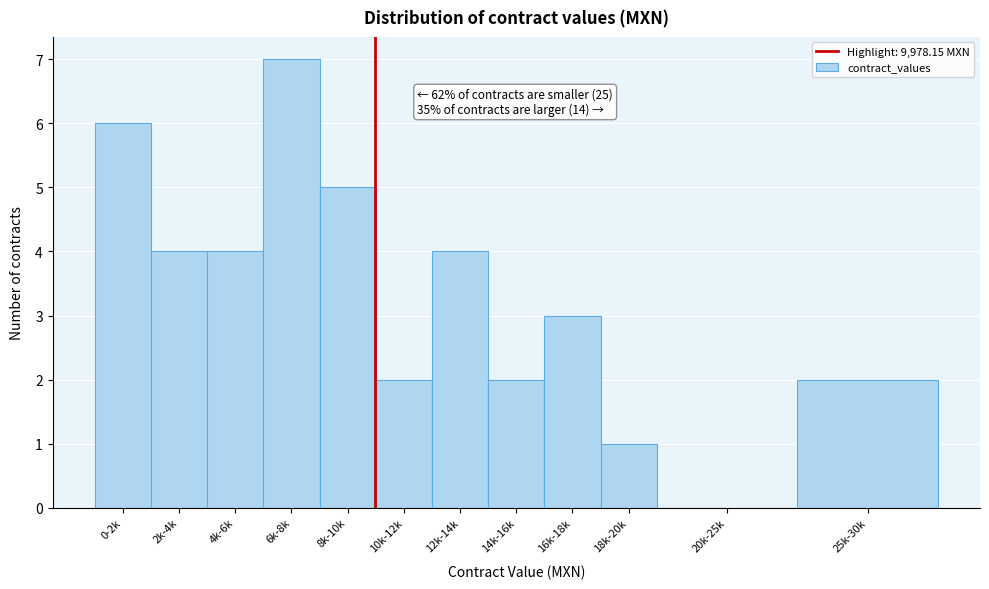

Reading left to right, what are all the values shown in this chart?

0-2k=6	2k-4k=4	4k-6k=4	6k-8k=7	8k-10k=5	10k-12k=2	12k-14k=4	14k-16k=2	16k-18k=3	18k-20k=1	20k-25k=0	25k-30k=2